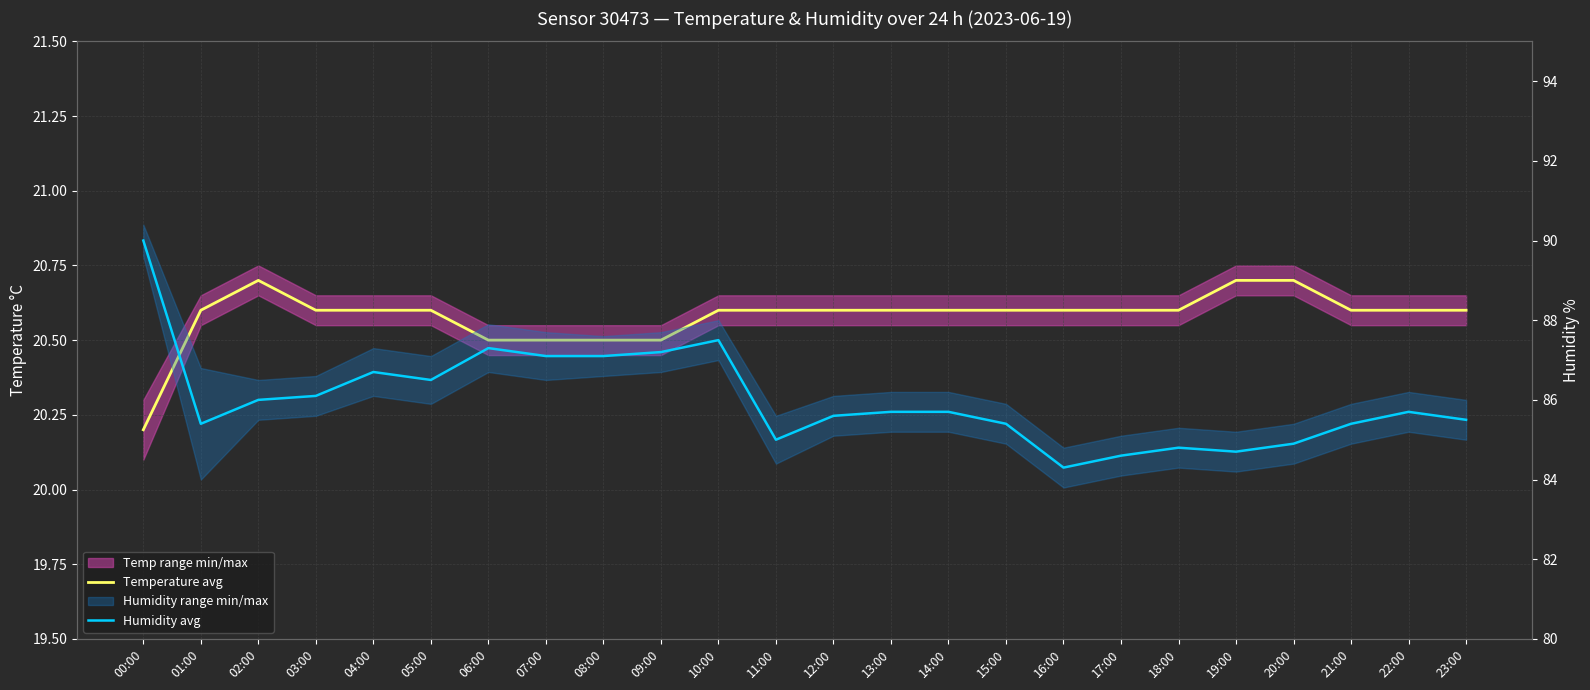

At which label is Temperature avg closest to 20?

00:00